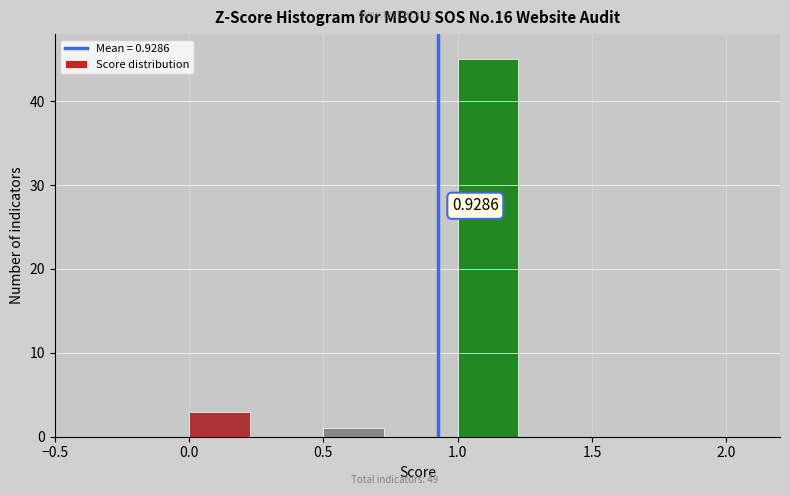

Which range on the x-axis has the tallest bar?

1.00 to 1.25